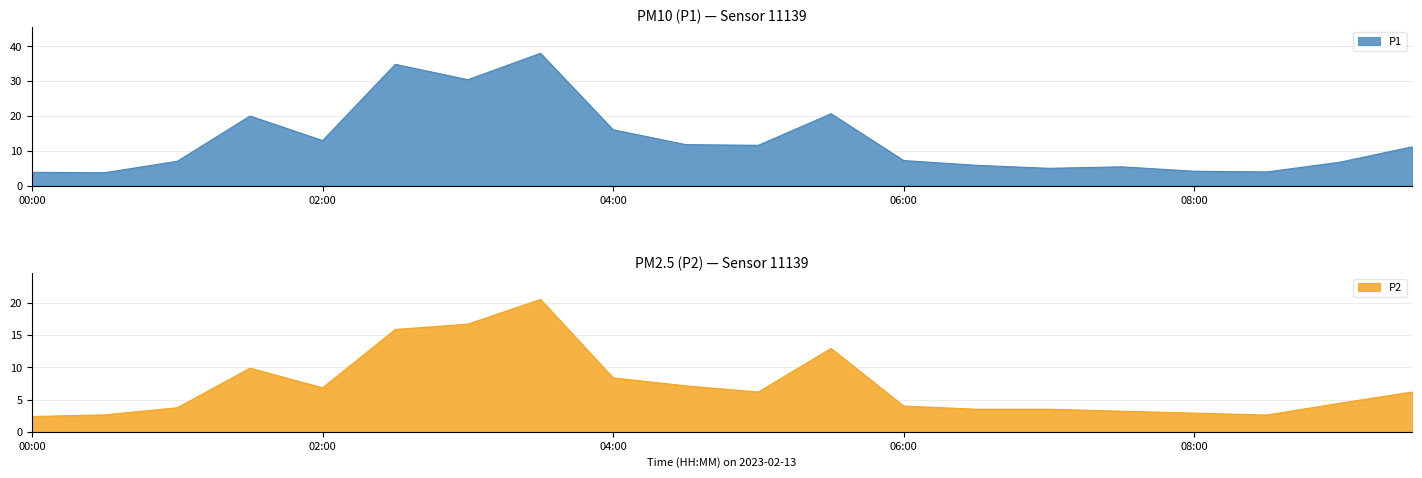

True or false: P1 and P2 cross at least once.

False